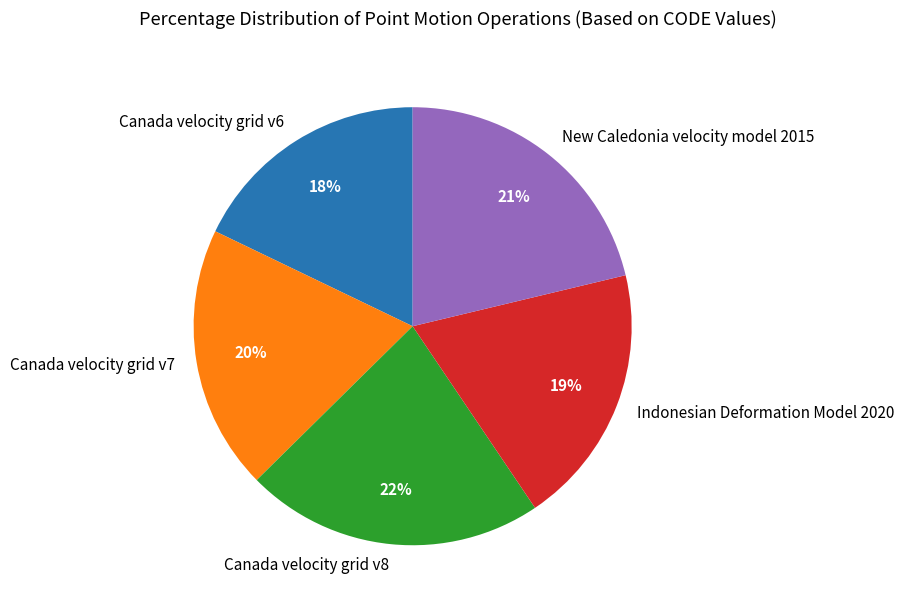

The Canada velocity grid v8 slice represents 32% of the pie. True or false?

False